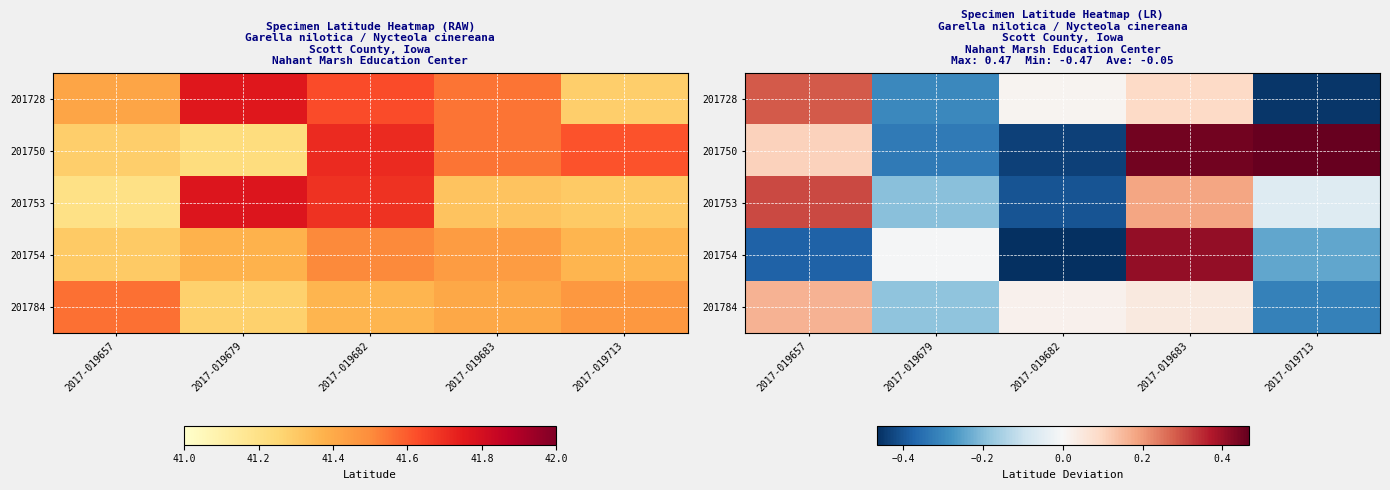

What value does the 201753 series have at 2017-019657?

0.3